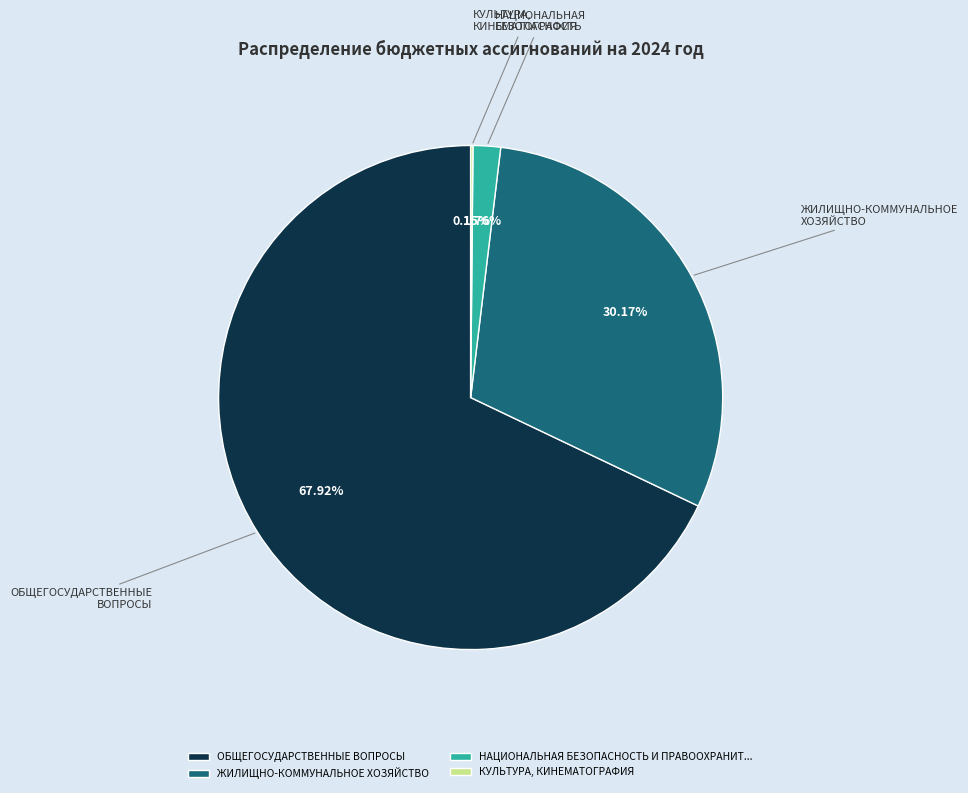

Between НАЦИОНАЛЬНАЯ БЕЗОПАСНОСТЬ И ПРАВООХРАНИТ... and ЖИЛИЩНО-КОММУНАЛЬНОЕ ХОЗЯЙСТВО, which is larger?

ЖИЛИЩНО-КОММУНАЛЬНОЕ ХОЗЯЙСТВО